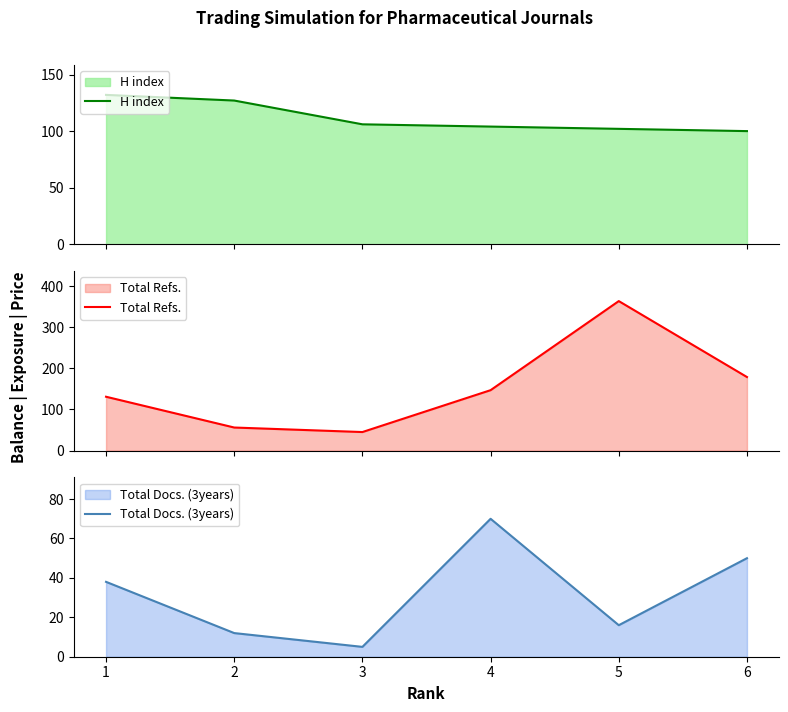

List the series in order of their overall mean, highest first.

Total Refs., H index, Total Docs. (3years)